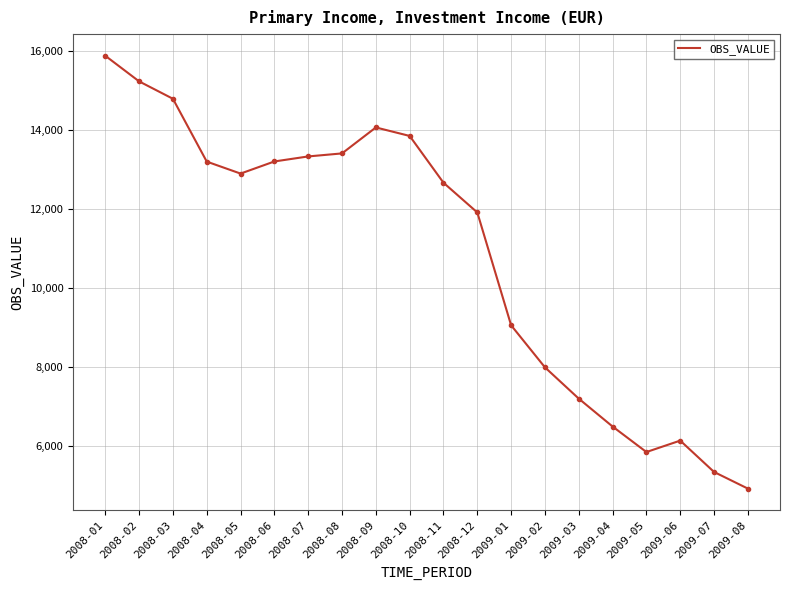

What value does the data have at 2008-06?

13199.5